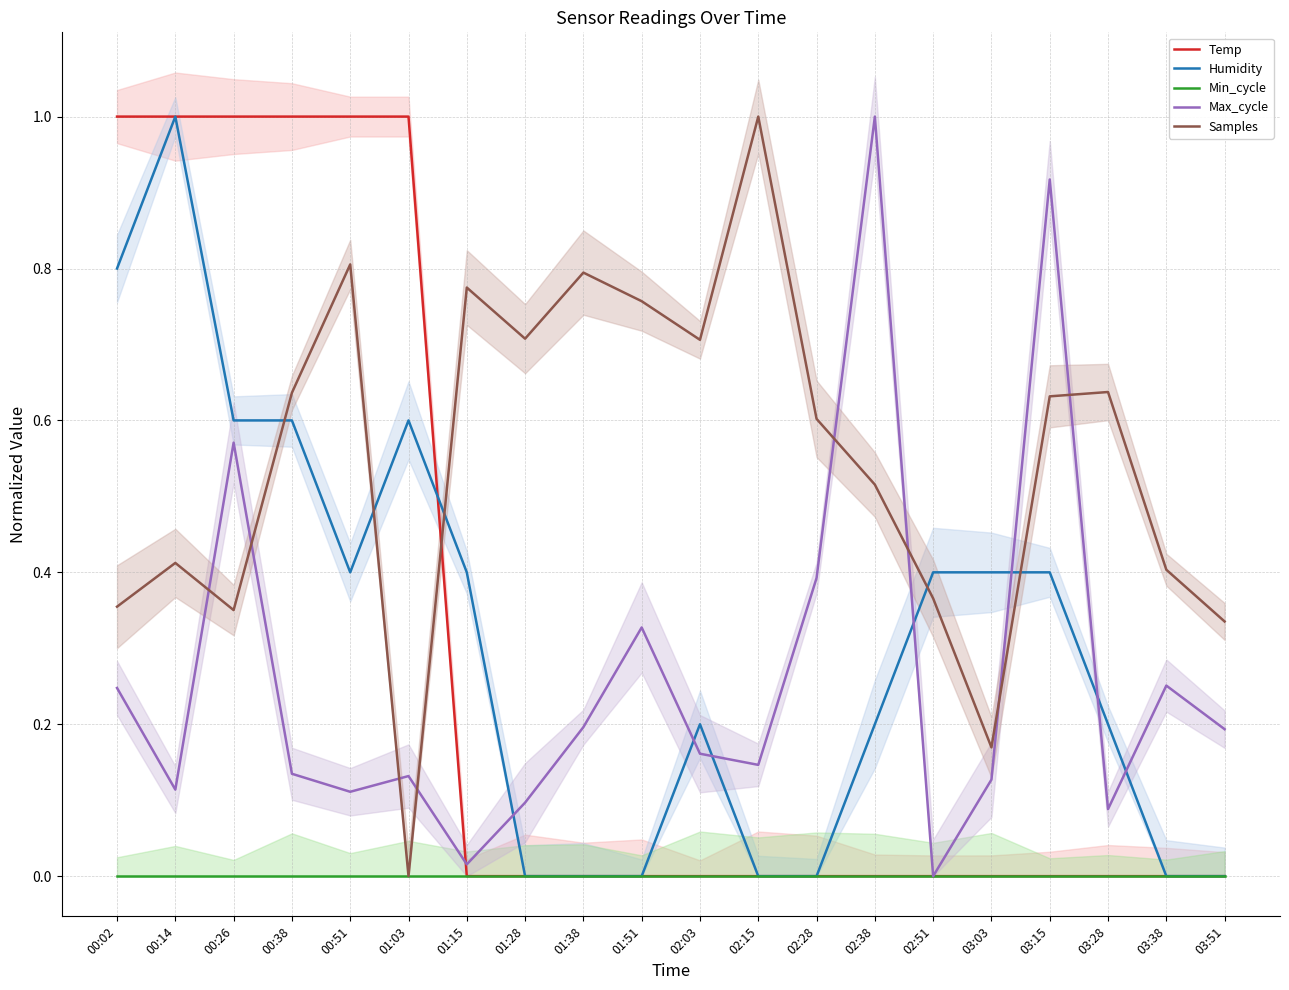

What are all the series names shown in the legend?

Temp, Humidity, Min_cycle, Max_cycle, Samples